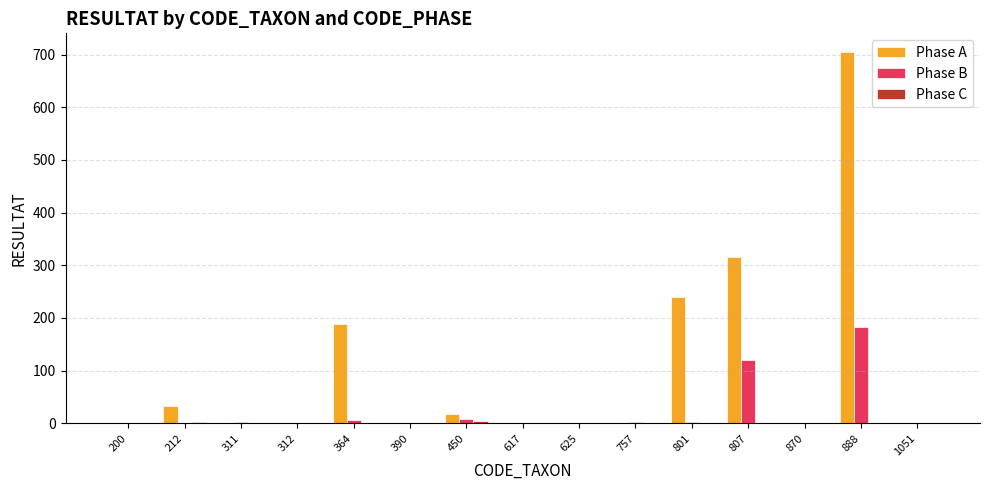

Which series has the largest total across all categories?

Phase A